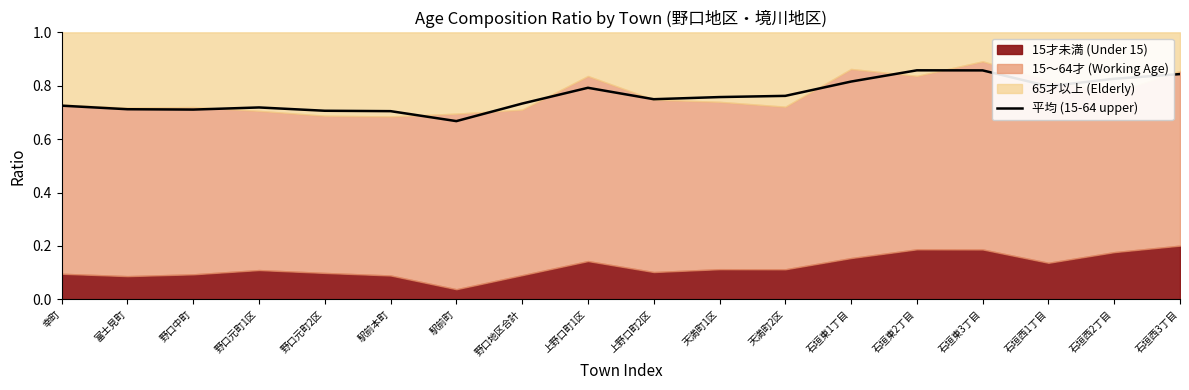

Is it true that 平均 (15-64 upper) equals 1.0 at 野口中町?

False